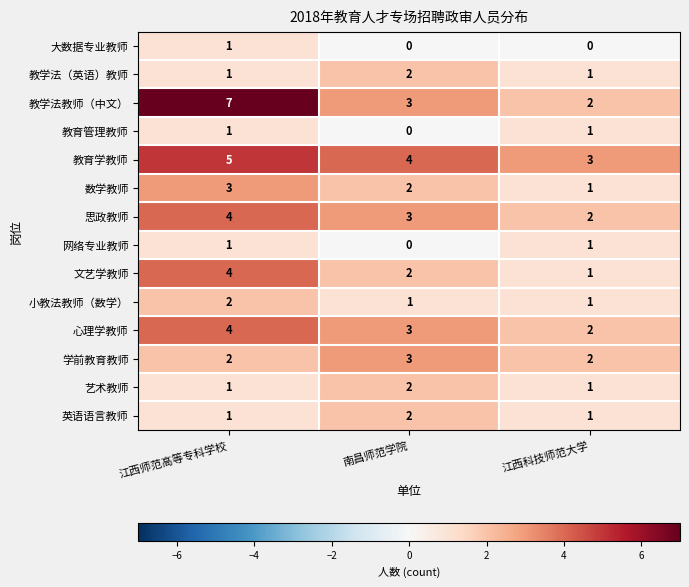

True or false: 教育管理教师 has a value of 2 at 江西师范高等专科学校.

False